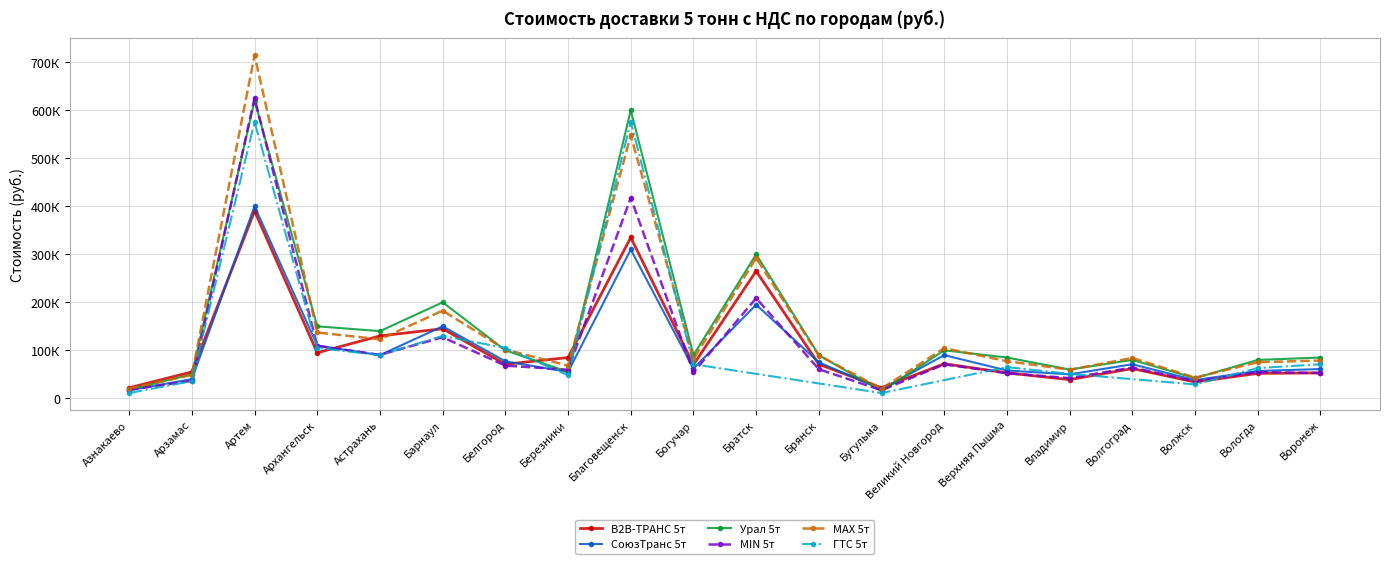

What is the highest value of the MAX 5т series?

714531.8